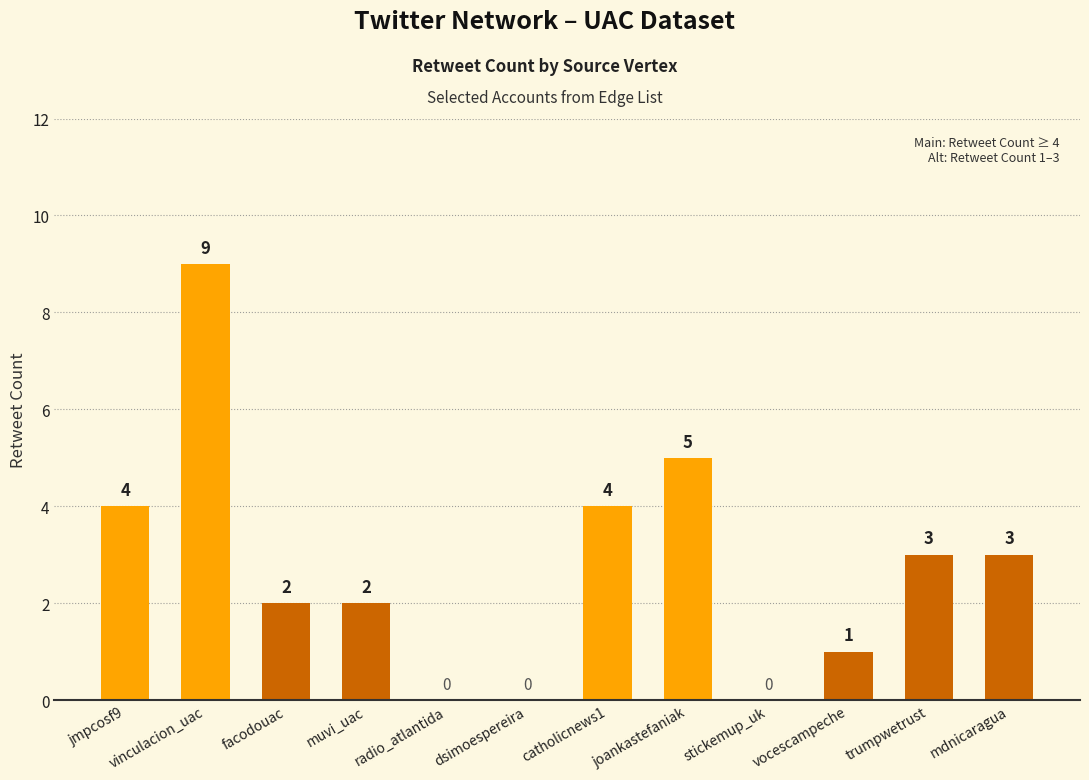

How many categories are shown in the chart?

12